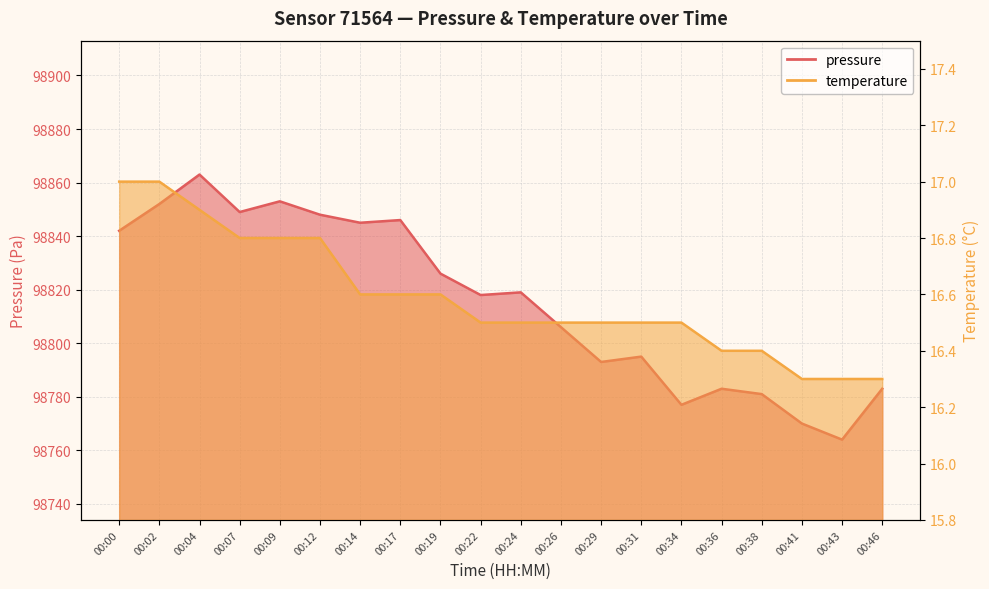

Between 00:17 and 00:02, which is larger?

00:02